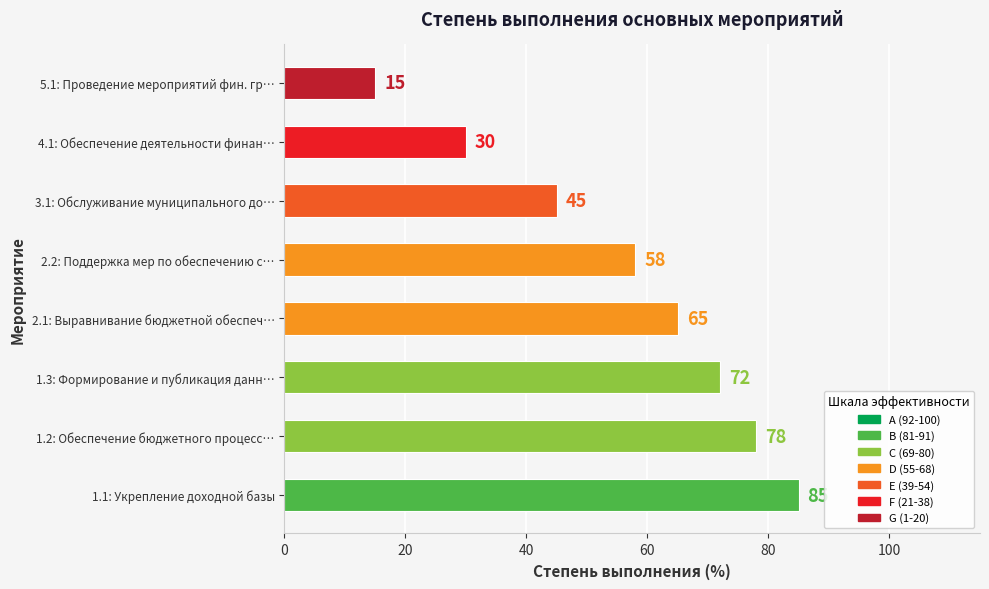

What is the difference between the maximum and minimum values?

70